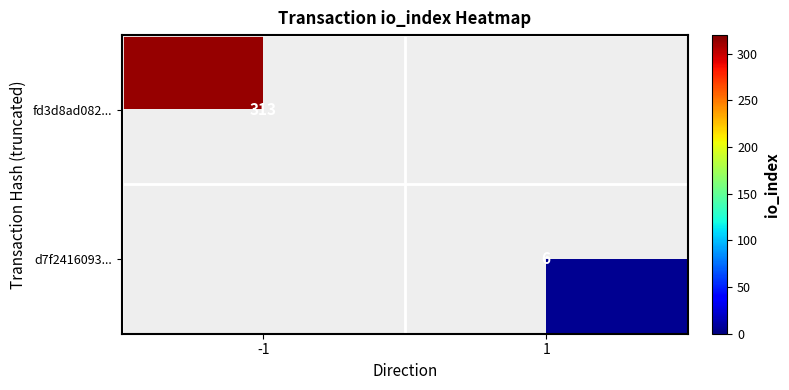

True or false: d7f2416093... has a value of 2 at 1.

False